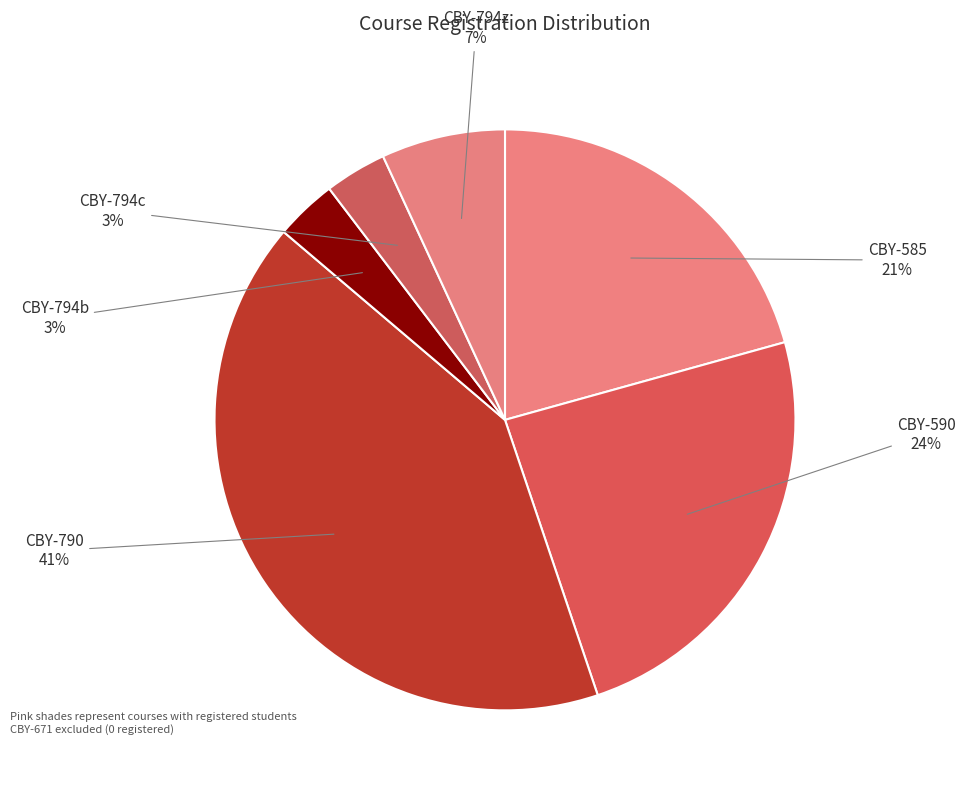

Which category has the biggest portion of the pie?

CBY-790